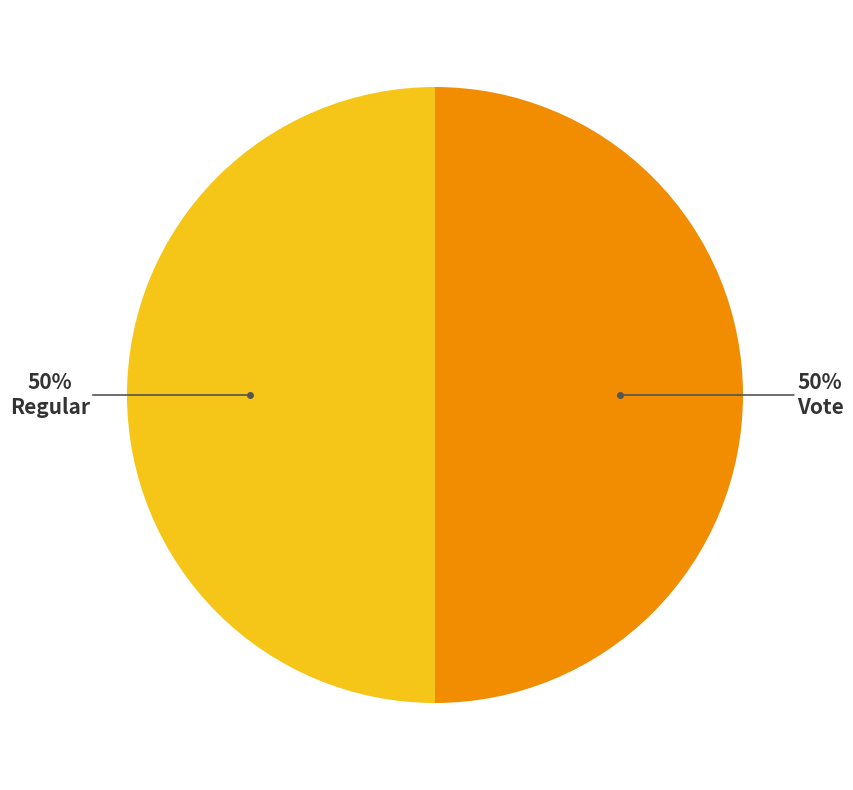

To the nearest percent, what is the average slice percentage?

50%